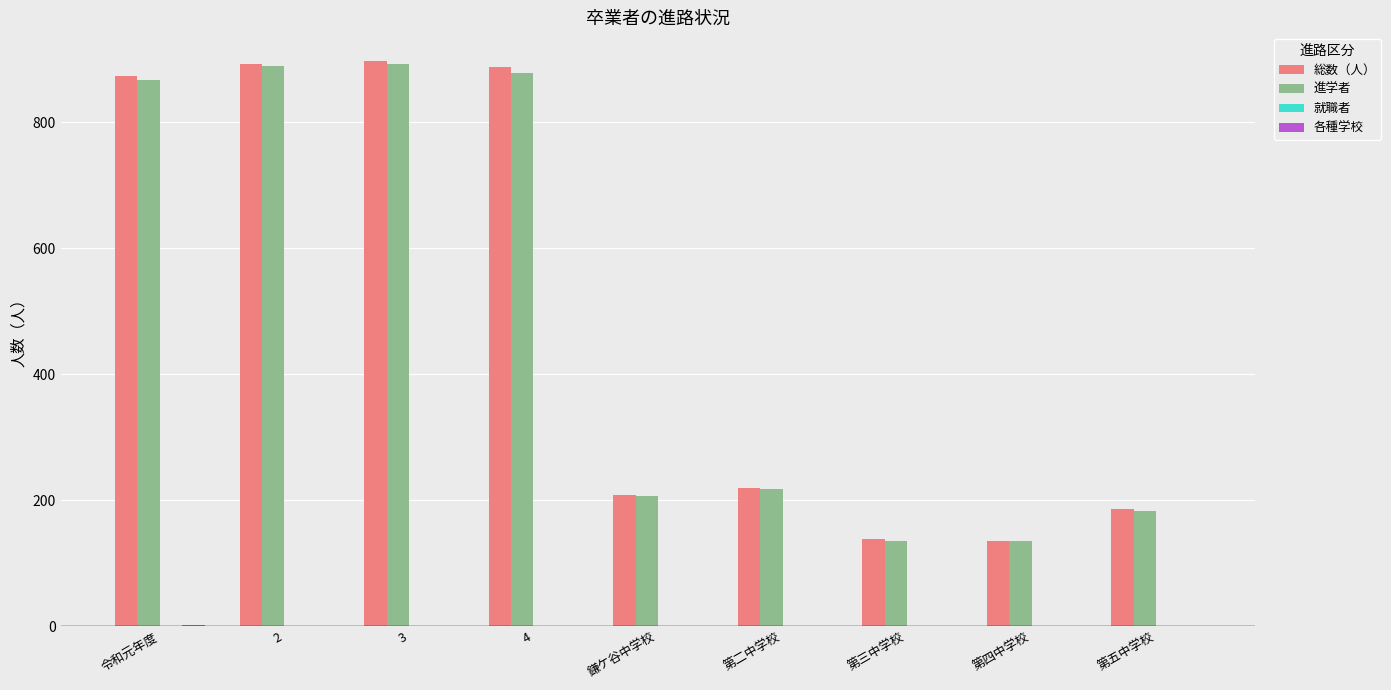

What is the total value across all series at 第二中学校?

437